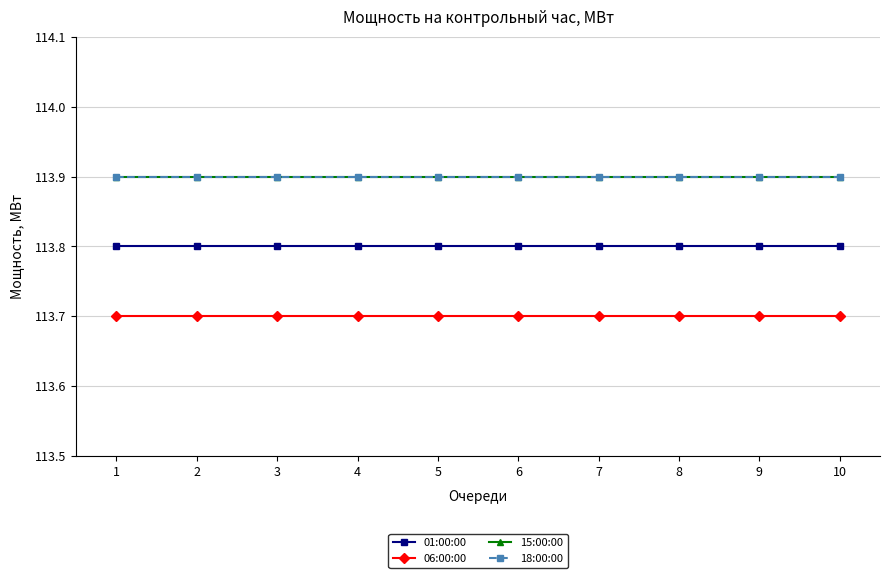

True or false: 15:00:00 and 18:00:00 cross at least once.

False